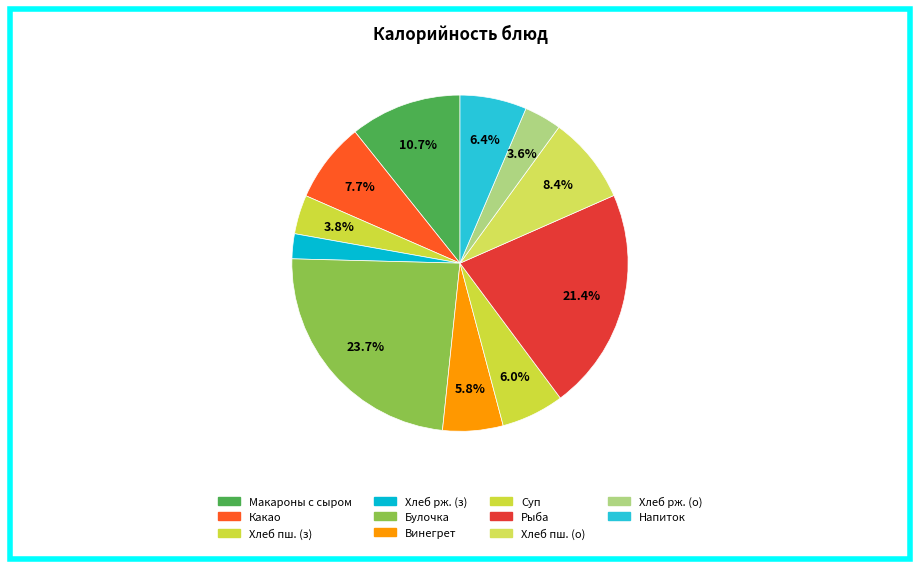

Rank the categories by value from highest to lowest.

булочка школьная, рыба запеченная под молочным соусом, Макаронные изделия запеченные с сыром, хлеб пшеничный (обед), какао с молоком, напиток апельсиновый, суп картофельный с мясными фрикадельками, винегрет, хлеб пшеничный (завтрак), хлеб ржаной (обед), хлеб ржаной (завтрак)